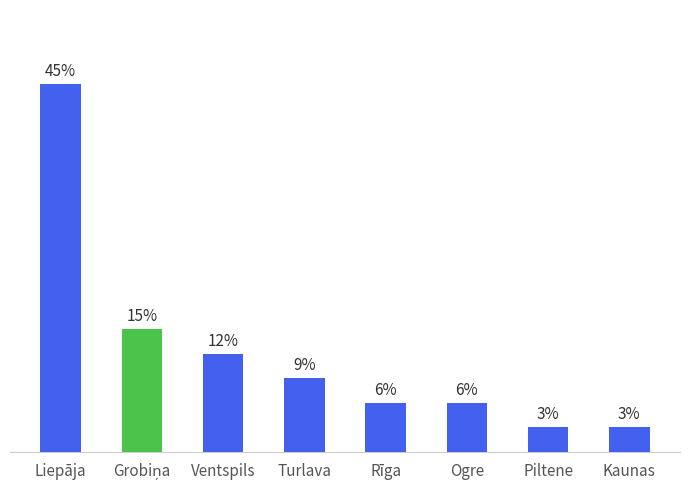

What is the change in value from Turlava to Kaunas?

-6.1